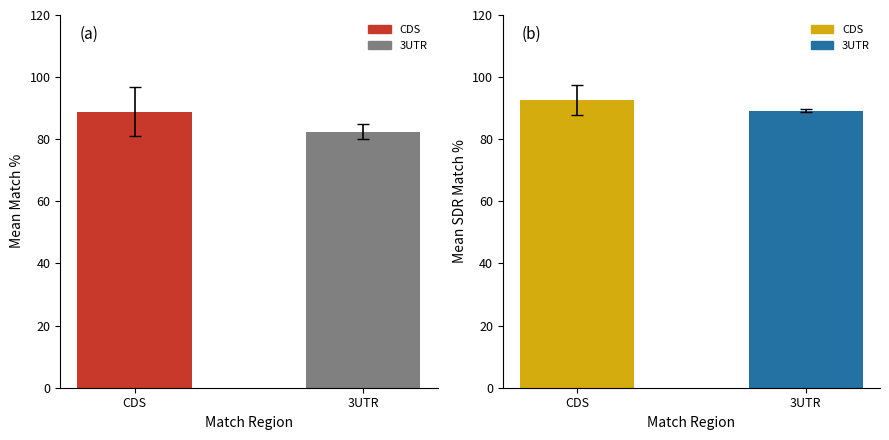

At which category is the sum across all series the highest?

CDS